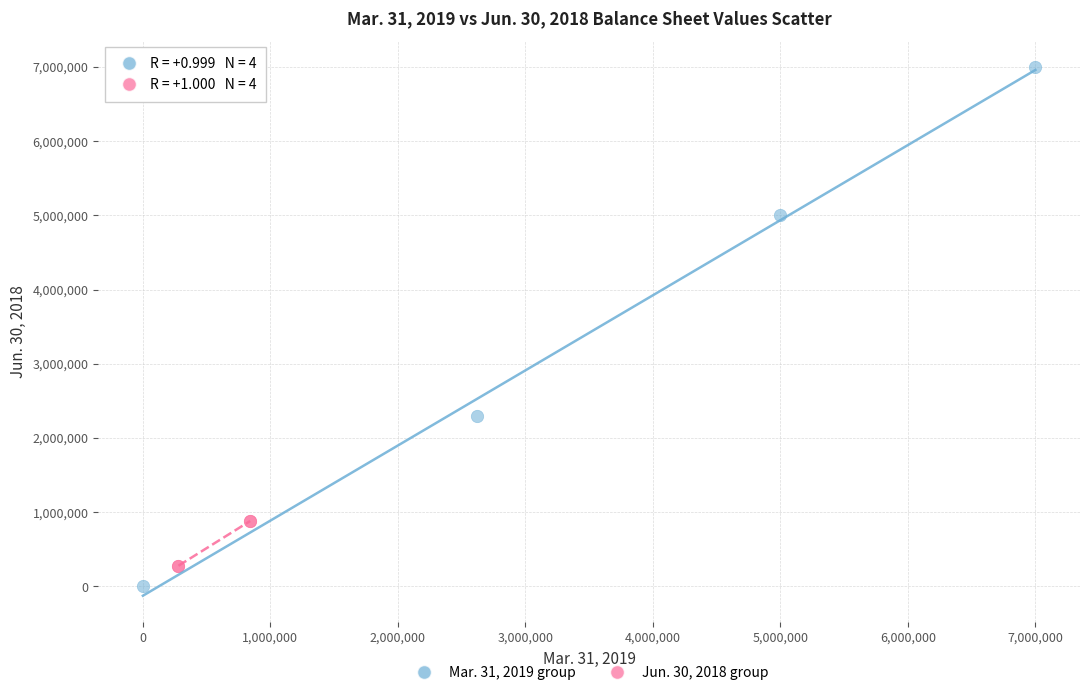

Which series has the largest Y range (max minus min)?

Mar. 31, 2019 group